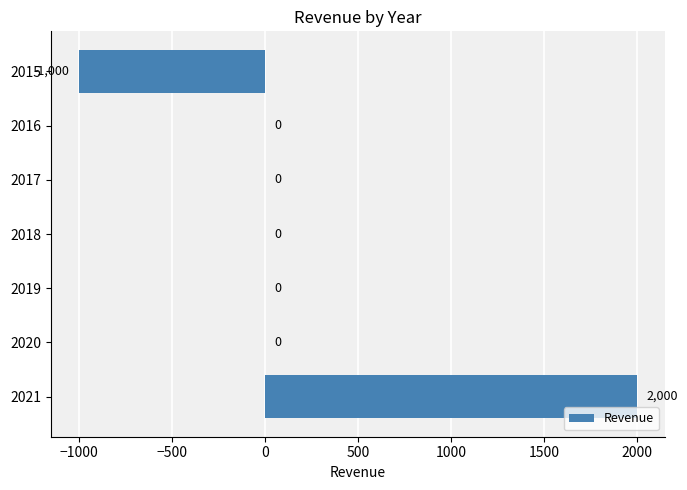

Reading bottom to top, what are all the values shown in this chart?

2021=2000	2020=0	2019=0	2018=0	2017=0	2016=0	2015=-1000